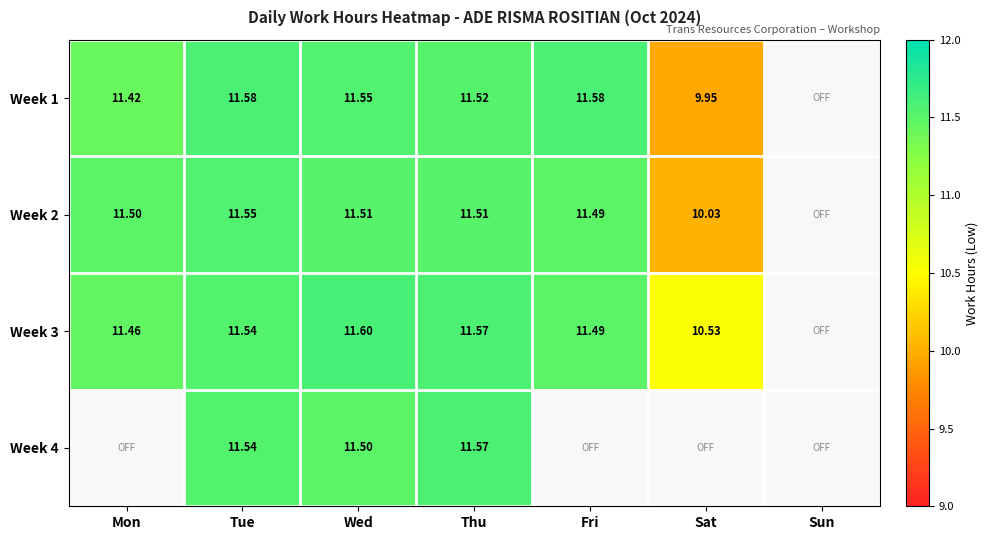

Is the value of Week 3 at Fri greater than the value of Week 4 at Wed?

No